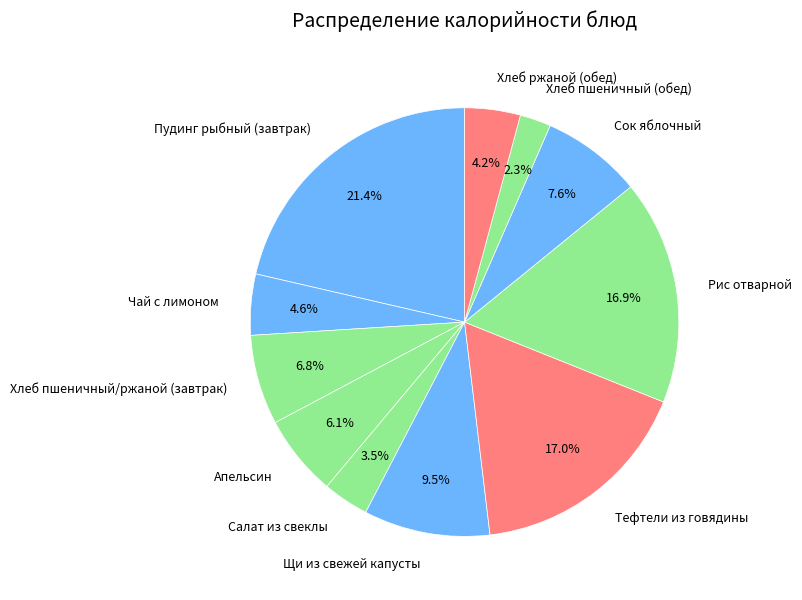

Combined, what portion of the pie is Тефтели из говядины and Чай с лимоном?

21.6%